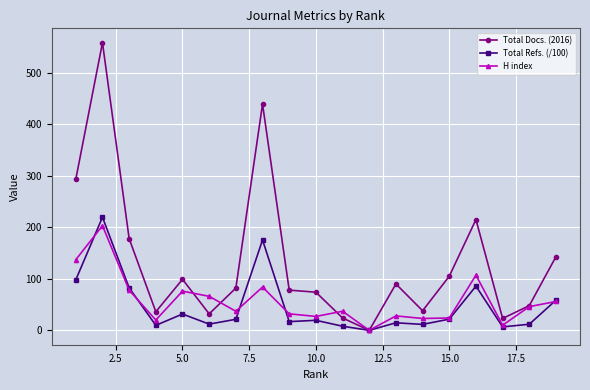

What is the value of the Total Refs. (/100) point at the 1st from the left?

97.9